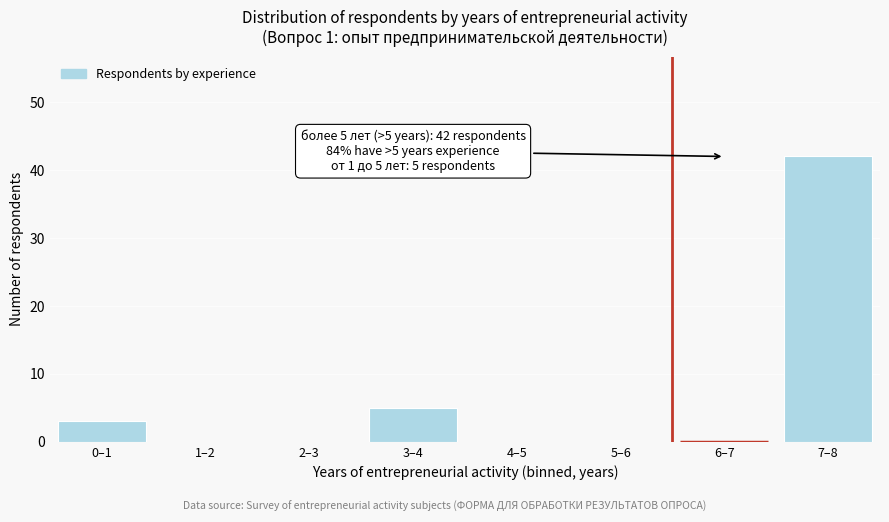

Reading left to right, what are all the values shown in this chart?

0–1=3	1–2=0	2–3=0	3–4=5	4–5=0	5–6=0	6–7=0	7–8=42